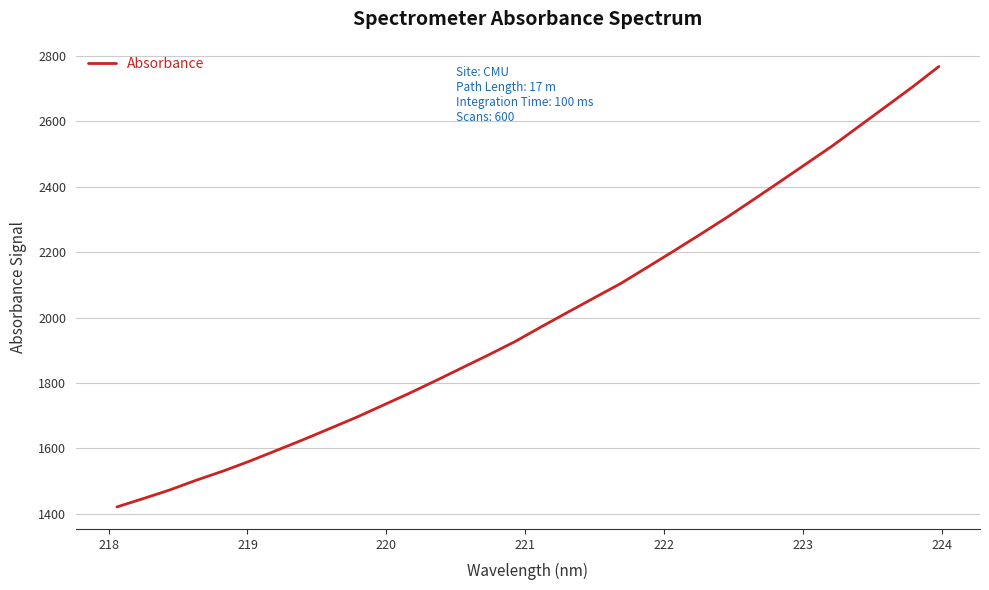

What is the difference between the maximum and minimum values?

1347.7